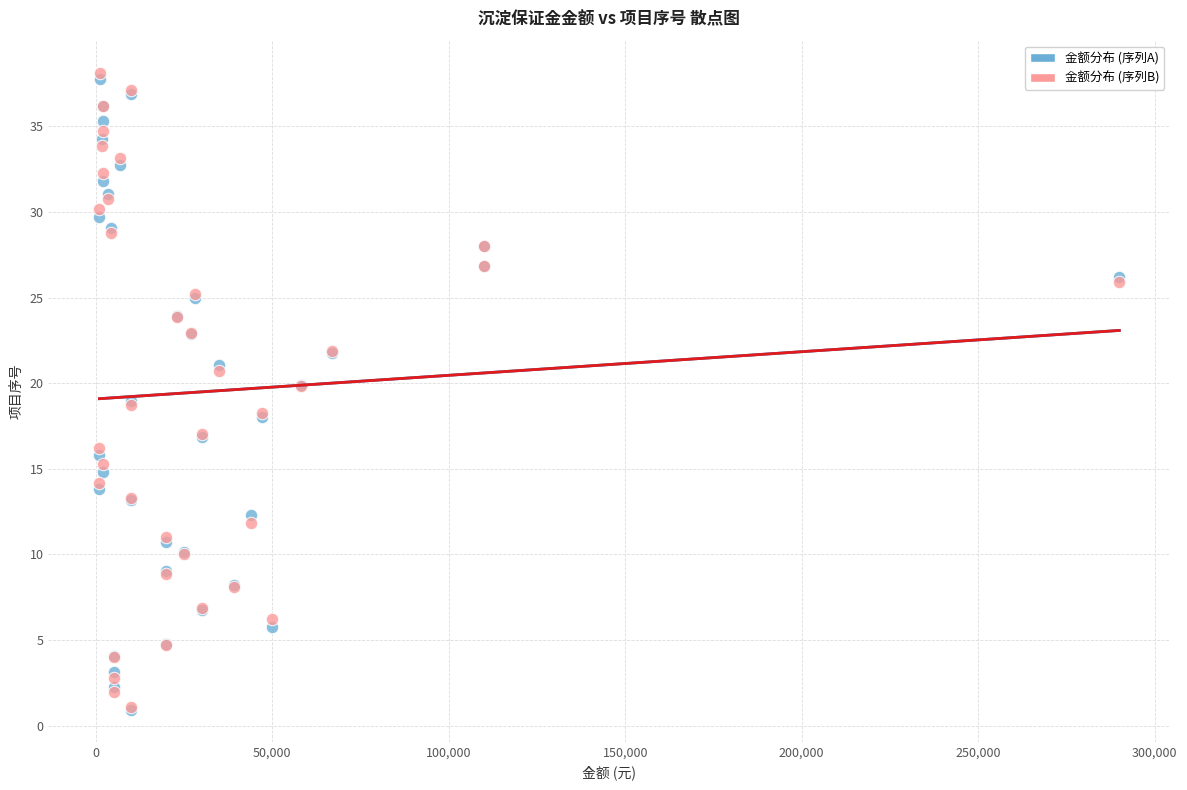

Which series contains the highest Y value?

金额分布 (序列B)